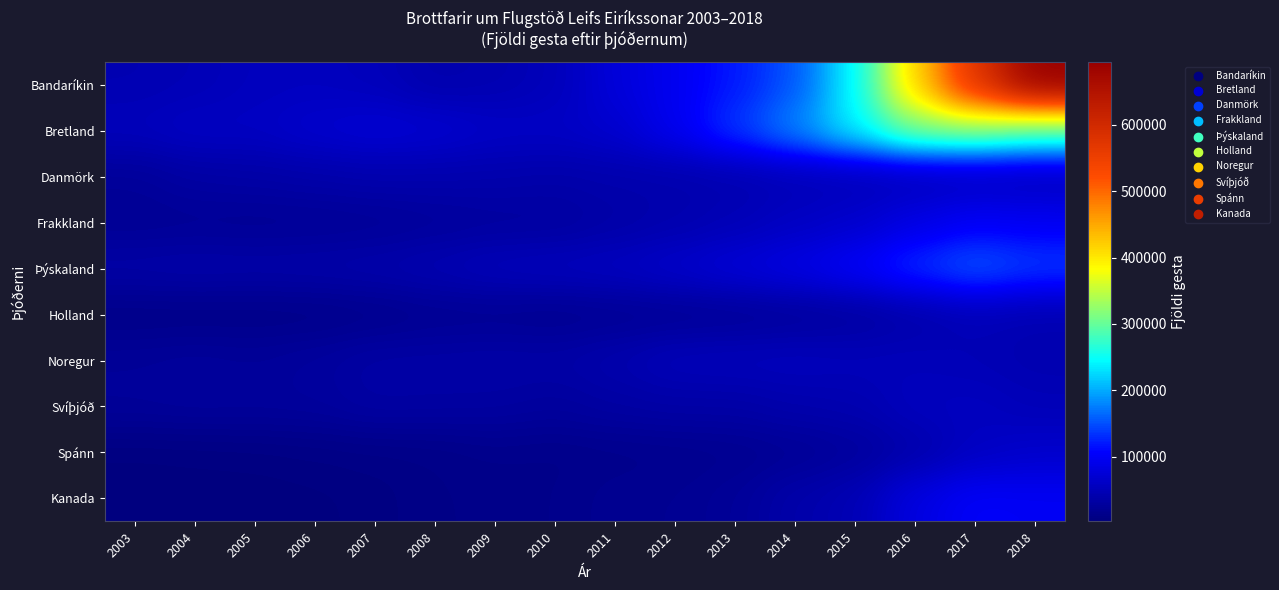

Reading left to right, extract all data points from this chart.

Bandaríkin: 2003=45242	2004=48366	2005=54631	2006=55800	2007=51909	2008=40495	2009=43909	2010=51166	2011=77561	2012=95026	2013=119712	2014=152104	2015=242805	2016=415287	2017=576403	2018=694814
Bretland: 2003=52973	2004=59856	2005=58560	2006=67530	2007=73391	2008=69982	2009=61619	2010=60326	2011=67608	2012=94599	2013=137108	2014=180503	2015=241024	2016=316395	2017=322543	2018=297963
Danmörk: 2003=24326	2004=32845	2005=34952	2006=38205	2007=41392	2008=41026	2009=40270	2010=38139	2011=40705	2012=40906	2013=43119	2014=48237	2015=49225	2016=49951	2017=53240	2018=51019
Frakkland: 2003=20345	2004=21482	2005=20516	2006=21073	2007=22671	2008=26161	2009=28818	2010=29255	2011=35957	2012=41570	2013=48313	2014=58293	2015=65822	2016=85221	2017=100374	2018=97224
Þýskaland: 2003=36807	2004=38539	2005=37387	2006=38489	2007=40556	2008=45120	2009=51879	2010=54377	2011=56815	2012=65179	2013=75814	2014=85915	2015=103384	2016=132789	2017=155813	2018=139155
Holland: 2003=10726	2004=11014	2005=11158	2006=11514	2007=14405	2008=18756	2009=19262	2010=17281	2011=19997	2012=21305	2013=22820	2014=26222	2015=29546	2016=39098	2017=49164	2018=44379
Noregur: 2003=24417	2004=26746	2005=24541	2006=28540	2007=34779	2008=35122	2009=36485	2010=35662	2011=41802	2012=51534	2013=52707	2014=53647	2015=51402	2016=51012	2017=47958	2018=43735
Svíþjóð: 2003=25211	2004=27045	2005=26602	2006=27365	2007=33356	2008=32259	2009=31421	2010=27944	2011=32835	2012=35601	2013=35491	2014=40992	2015=43096	2016=54515	2017=56229	2018=49316
Spánn: 2003=5126	2004=5613	2005=6436	2006=7999	2007=9455	2008=10438	2009=13771	2010=12237	2011=13971	2012=15278	2013=17017	2014=20932	2015=27166	2016=39183	2017=57971	2018=65589
Kanada: 2003=2559	2004=3481	2005=3446	2006=4424	2007=6296	2008=10568	2009=11063	2010=13447	2011=17929	2012=18760	2013=23970	2014=38790	2015=46654	2016=83144	2017=103026	2018=99715